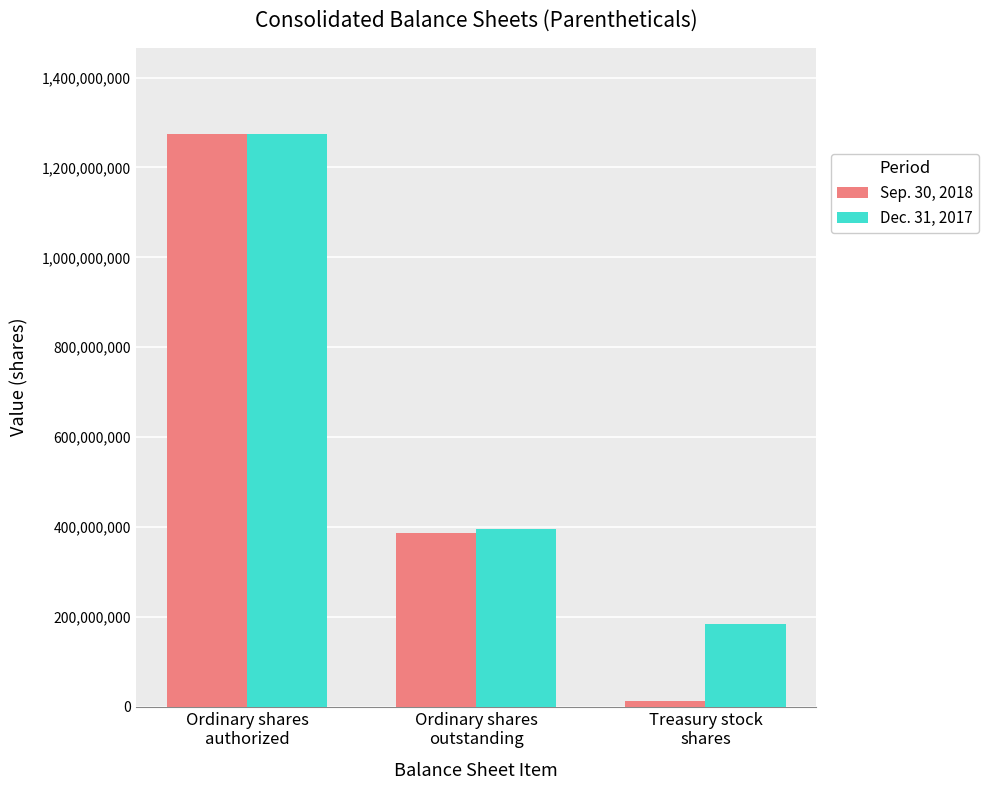

How many Sep. 30, 2018 values are between 13032504 and 1275000000?

3